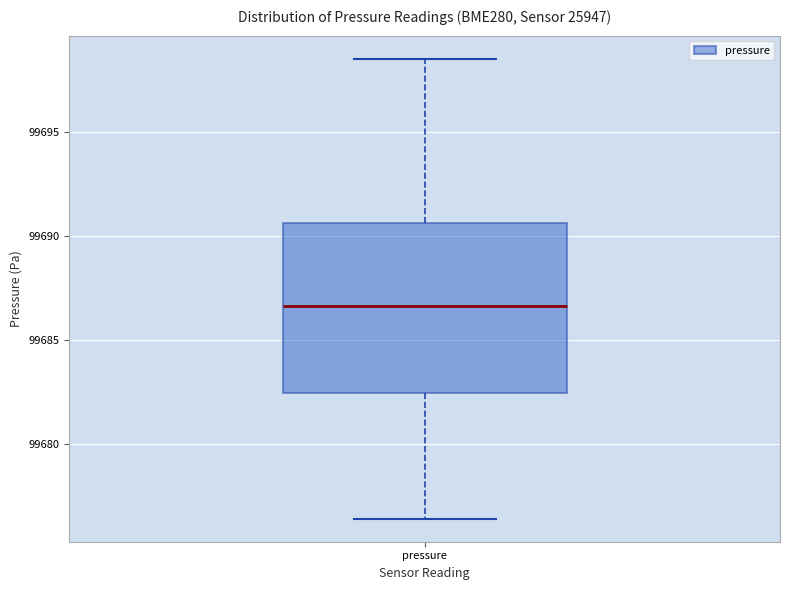

Read this box plot against the y-axis: the position of the median line, the range covered by the box, and the ends of both whiskers. The values are not printed on the chart, so give them approximately, as read against the axis.

median 99686.5, box 99682.5 to 99690.5, whiskers 99676.5 to 99698.5